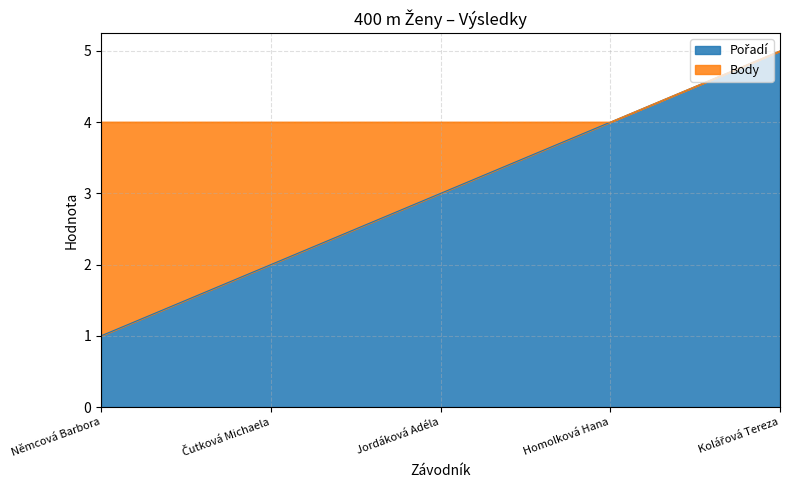

List the labels in order of value, largest first.

Kolářová Tereza, Homolková Hana, Jordáková Adéla, Čutková Michaela, Němcová Barbora